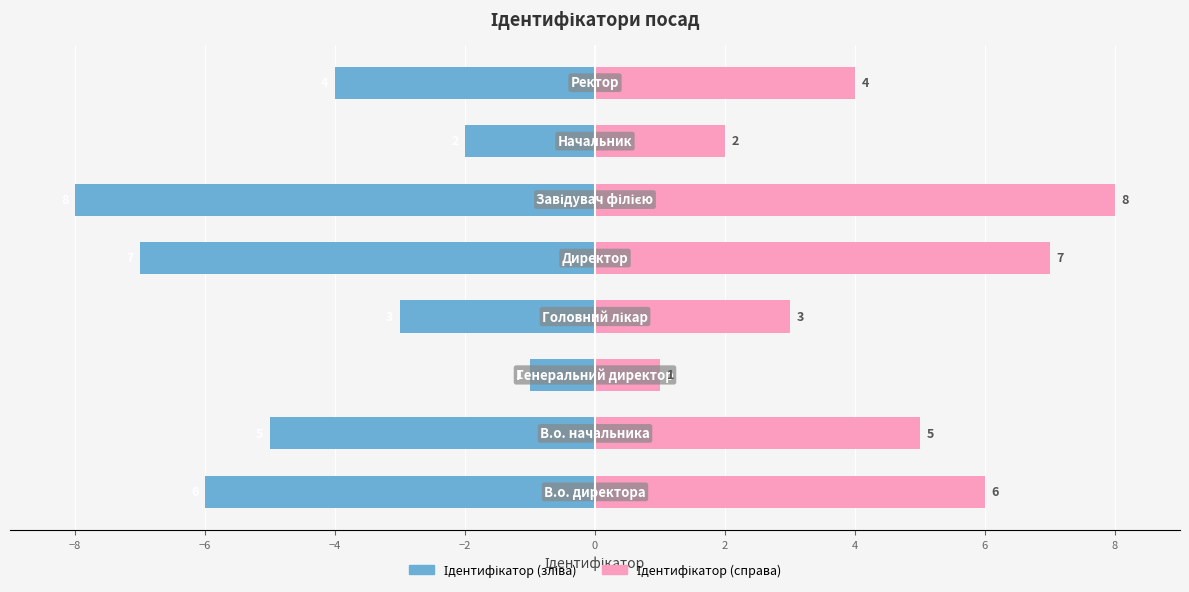

How many categories are shown in the chart?

8